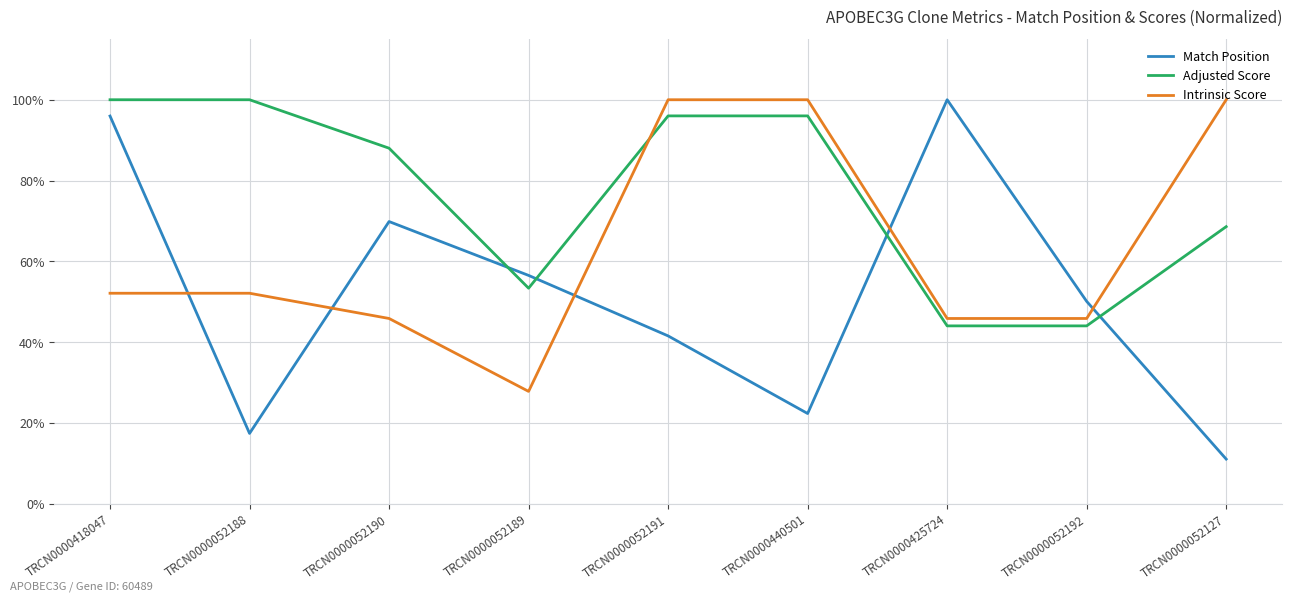

How many values in the Match Position series exceed 50?

5